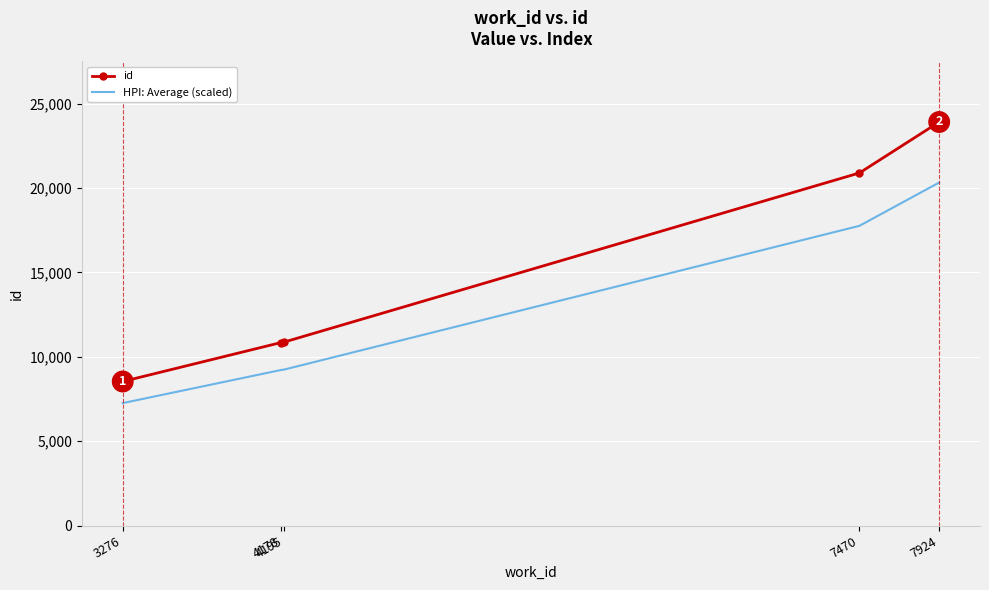

The value of HPI: Average (scaled) at 7924 is 20331.1. True or false?

True